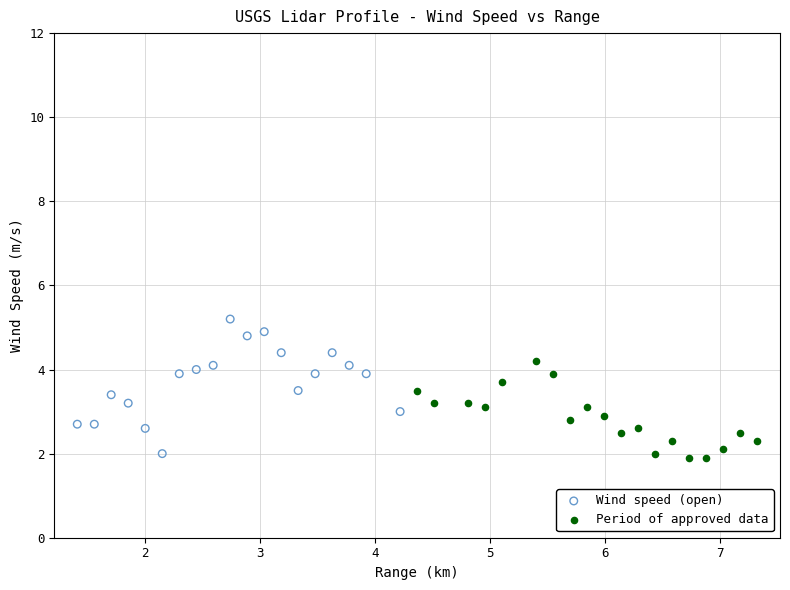

Which series reaches the maximum Y coordinate?

Wind speed (open)